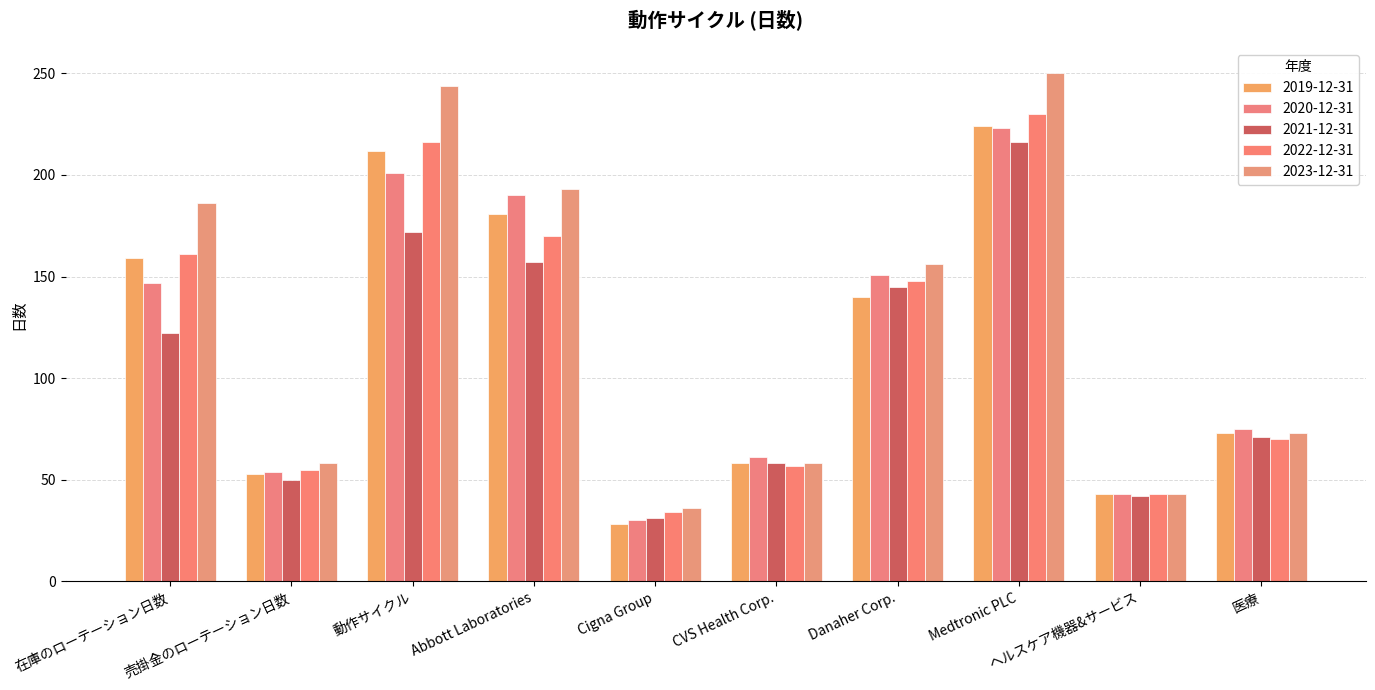

Reading left to right, list all the values displayed in this chart.

2019-12-31: 159	53	212	181	28	58	140	224	43	73
2020-12-31: 147	54	201	190	30	61	151	223	43	75
2021-12-31: 122	50	172	157	31	58	145	216	42	71
2022-12-31: 161	55	216	170	34	57	148	230	43	70
2023-12-31: 186	58	244	193	36	58	156	250	43	73